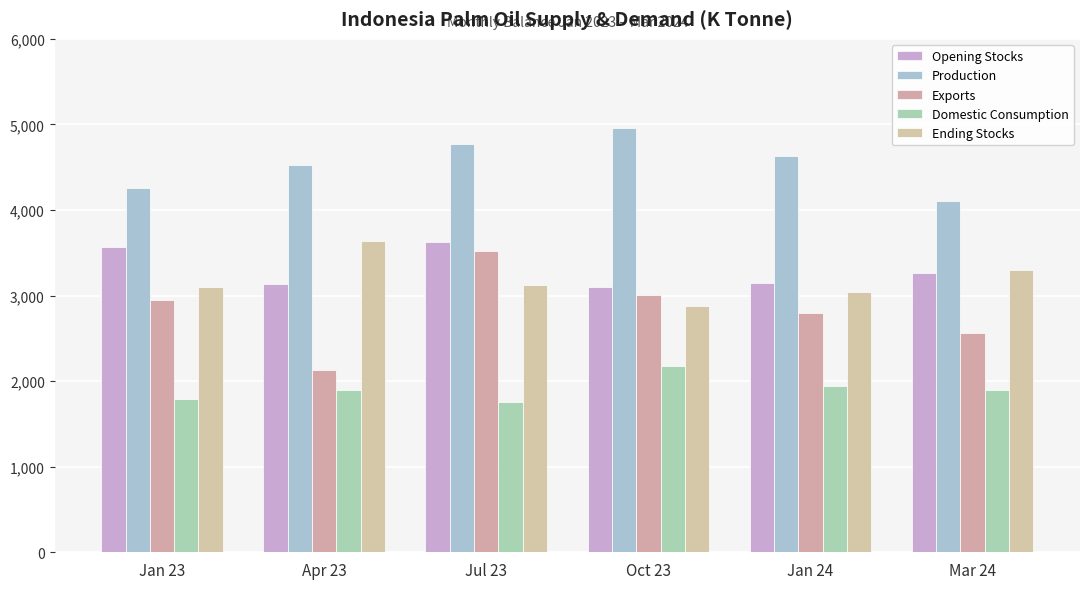

At Apr 23, list the series in order from smallest to largest.

Domestic Consumption, Exports, Opening Stocks, Ending Stocks, Production